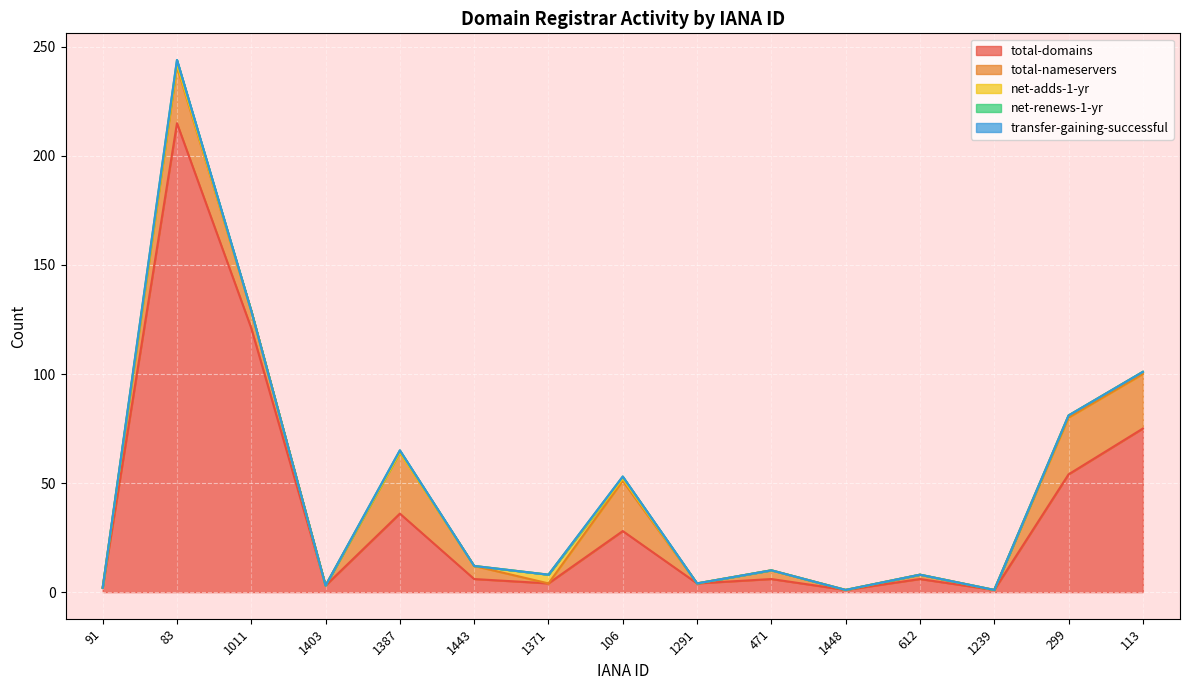

Reading left to right, what are all the values shown in this chart?

total-domains: 2	215	121	3	36	6	4	28	4	6	1	6	1	54	75
total-nameservers: 0	26	8	0	28	6	0	23	0	4	0	2	0	26	25
net-adds-1-yr: 0	1	0	0	0	0	4	1	0	0	0	0	0	1	1
net-renews-1-yr: 0	2	0	0	1	0	0	1	0	0	0	0	0	0	0
transfer-gaining-successful: 0	0	0	0	0	0	0	0	0	0	0	0	0	0	0